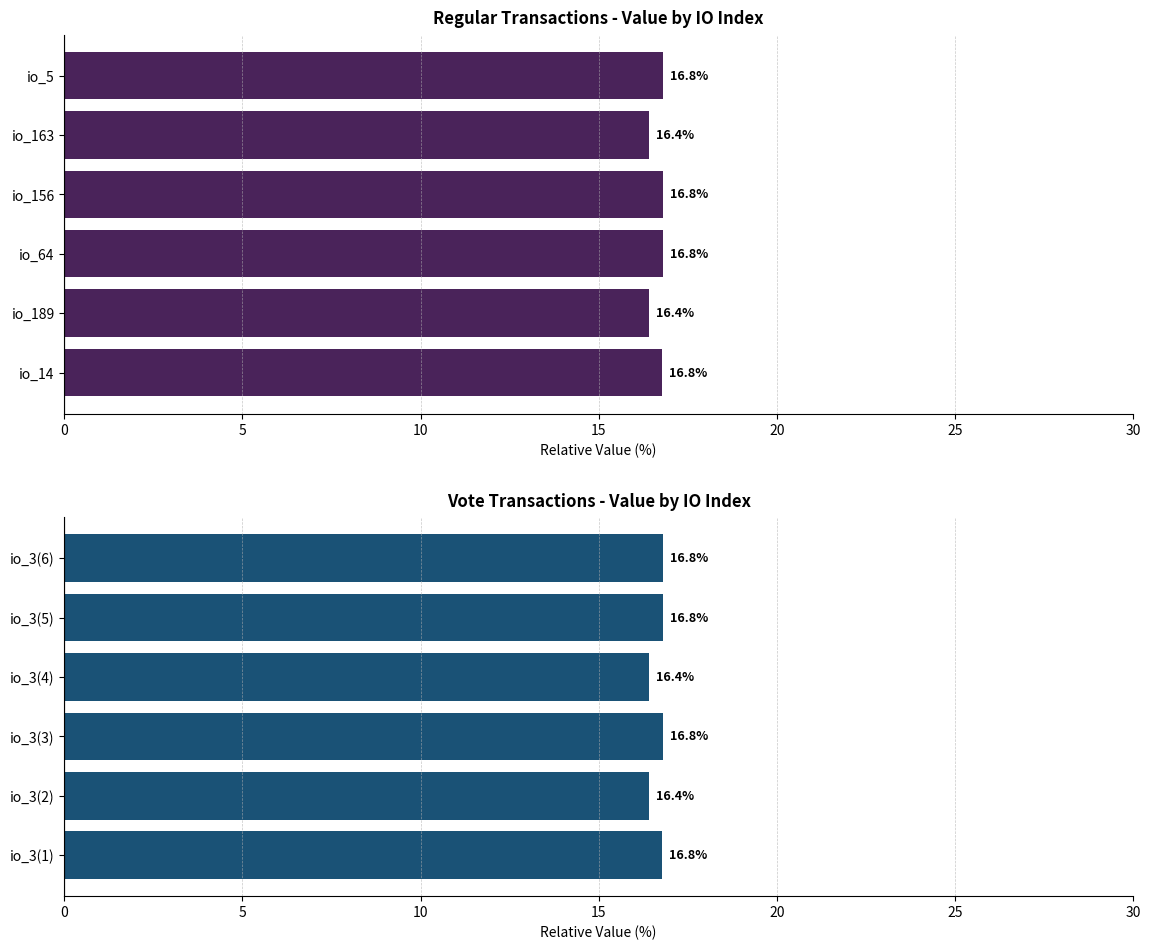

Are the bars grouped side by side (vs. stacked)?

Yes